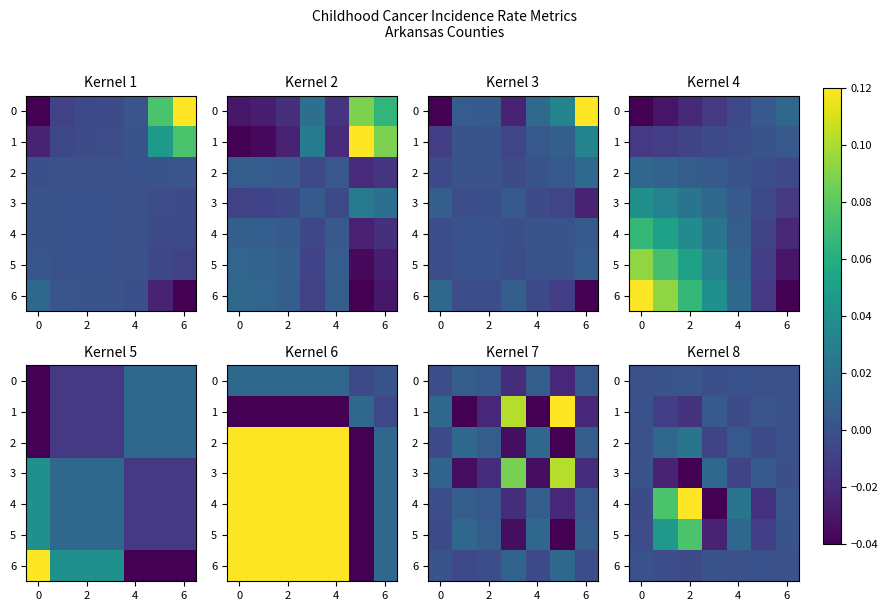

How many negative values does the 4 series have?

3